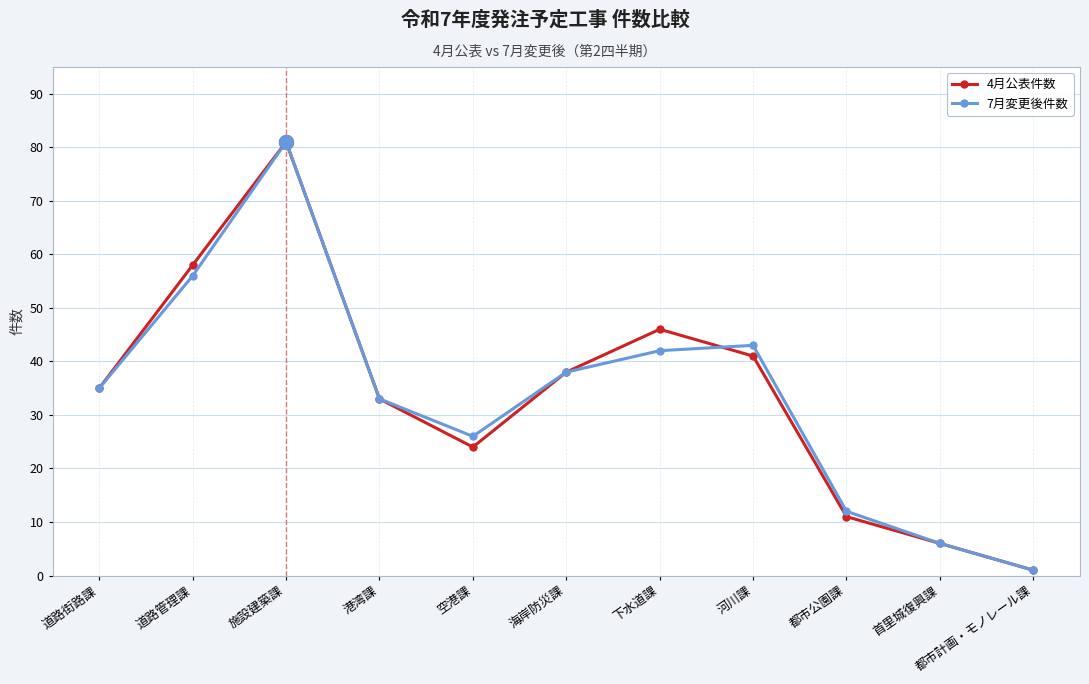

What is the label of the 8th point from the left?

河川課